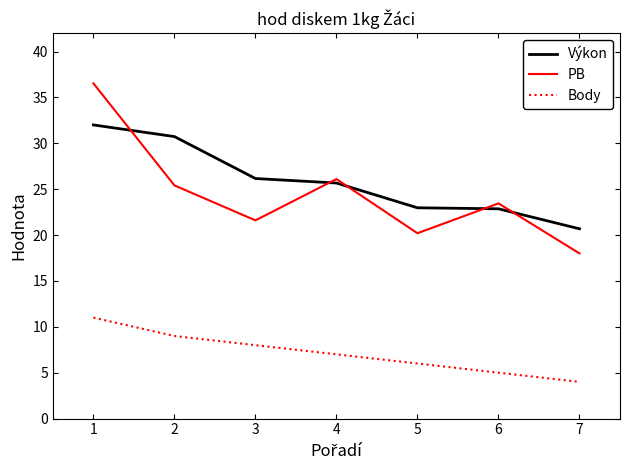

What is the maximum value for PB?

36.5